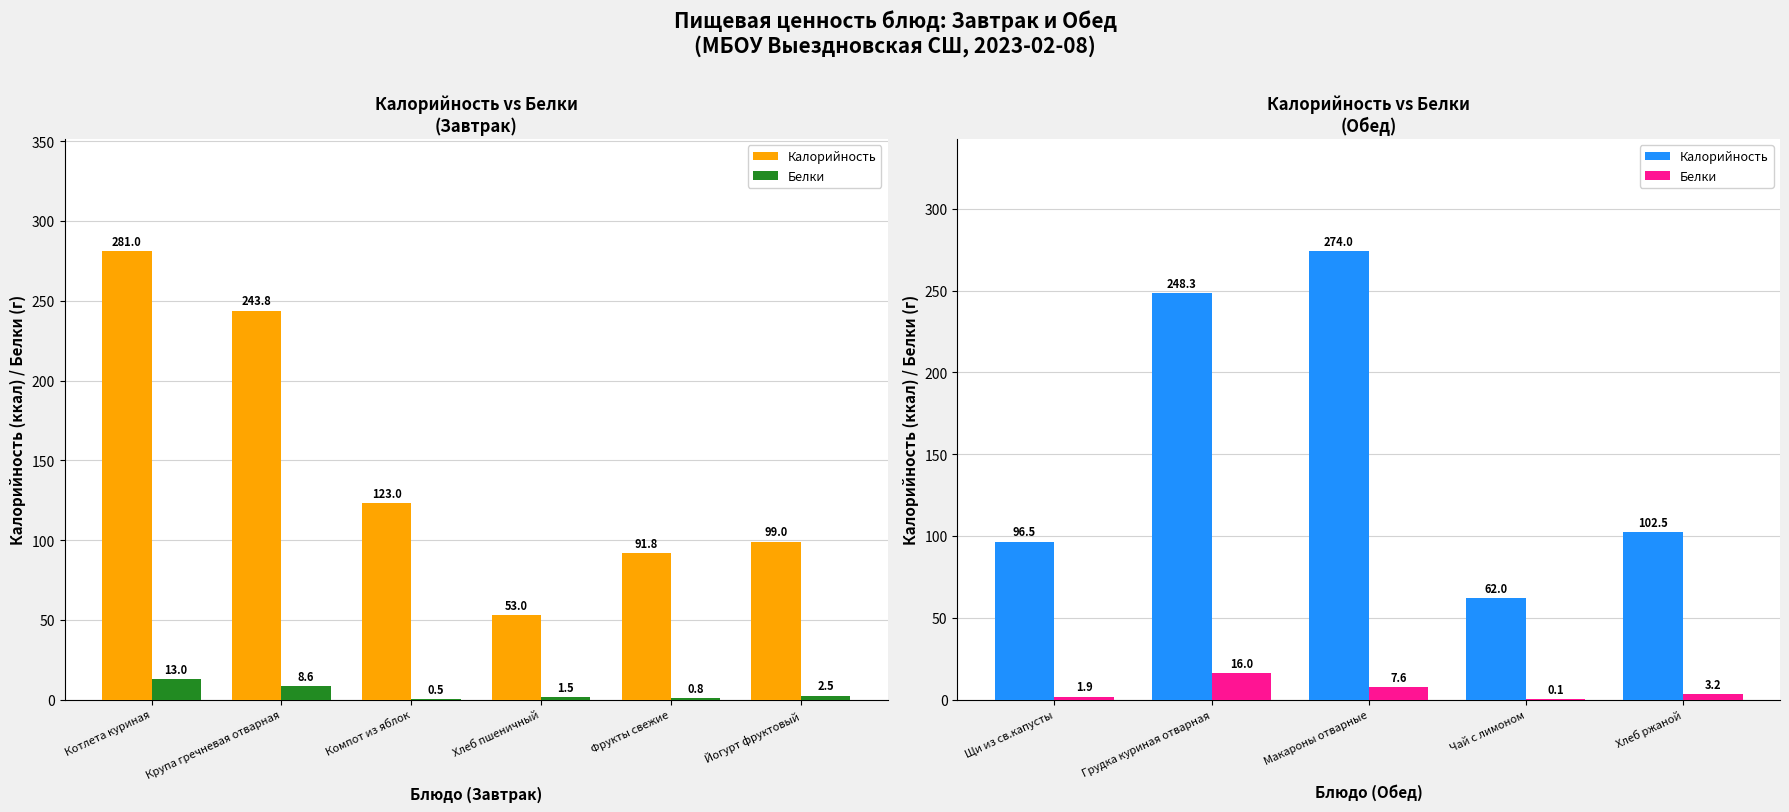

List the series in order of their peak value, lowest first.

Белки, Калорийность